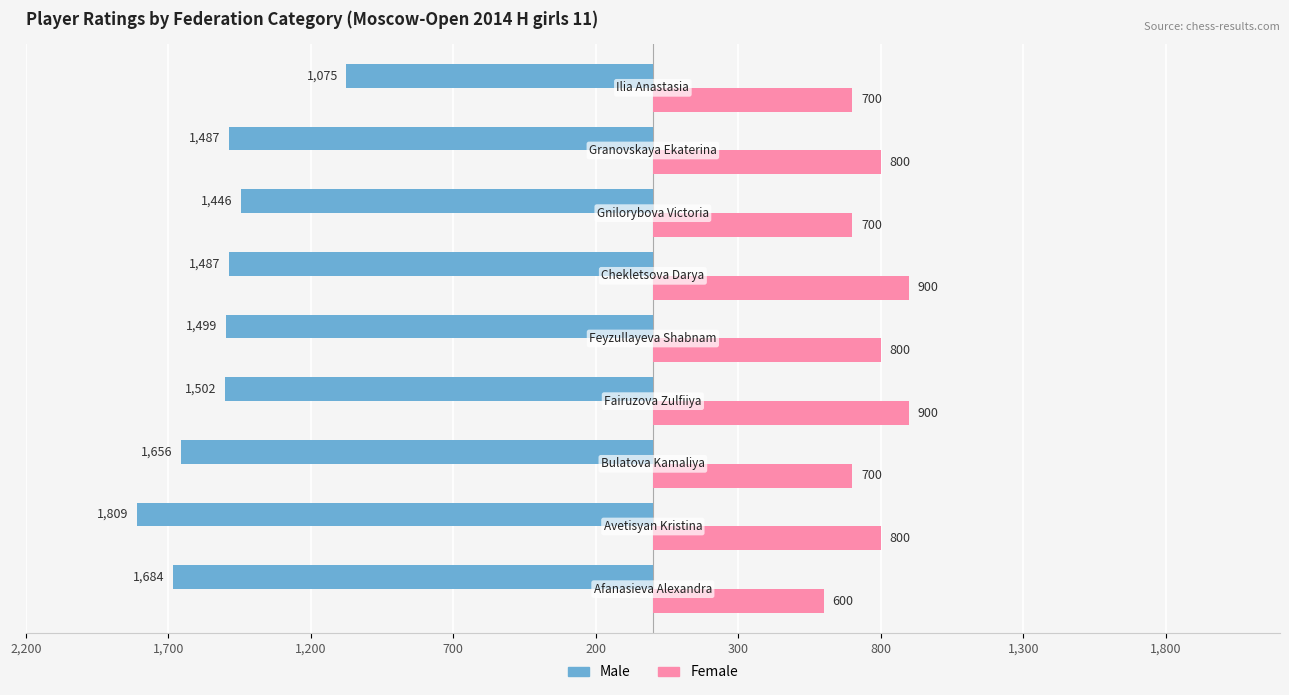

Reading right to left, list all the values displayed in this chart.

Male: -1075	-1487	-1446	-1487	-1499	-1502	-1656	-1809	-1684
Female: 700	800	700	900	800	900	700	800	600